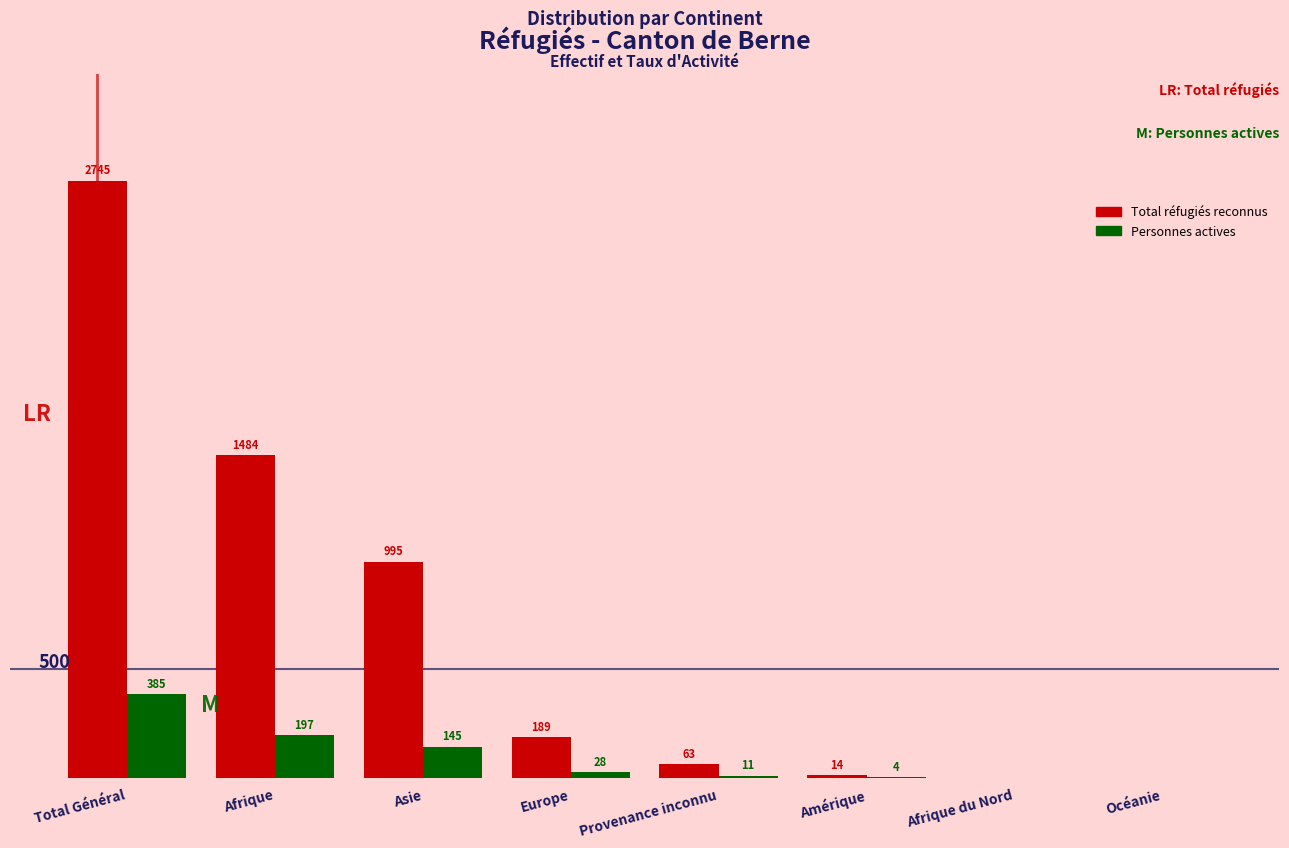

At which label does Total réfugiés reconnus first exceed 189?

Total Général